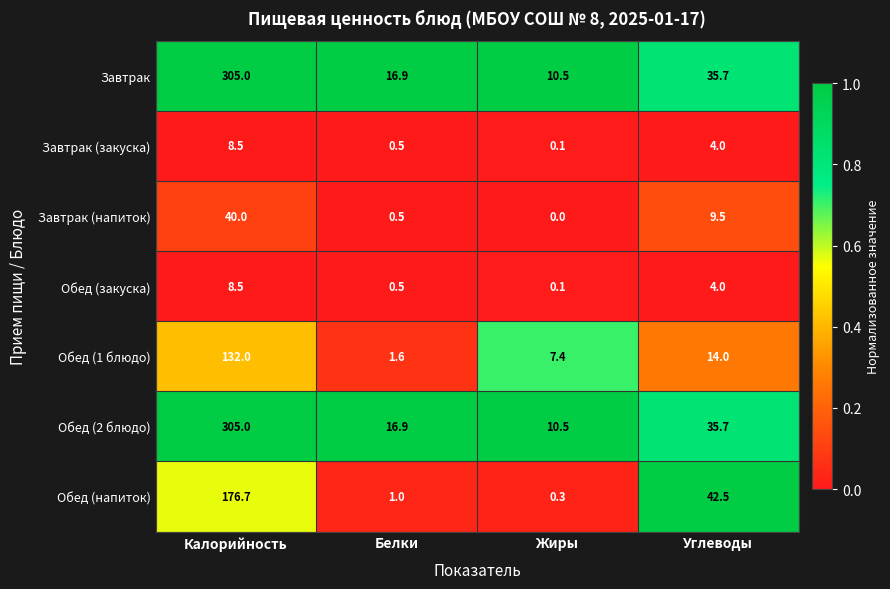

List the labels in order of Обед (1 блюдо) value, smallest first.

Белки, Жиры, Углеводы, Калорийность